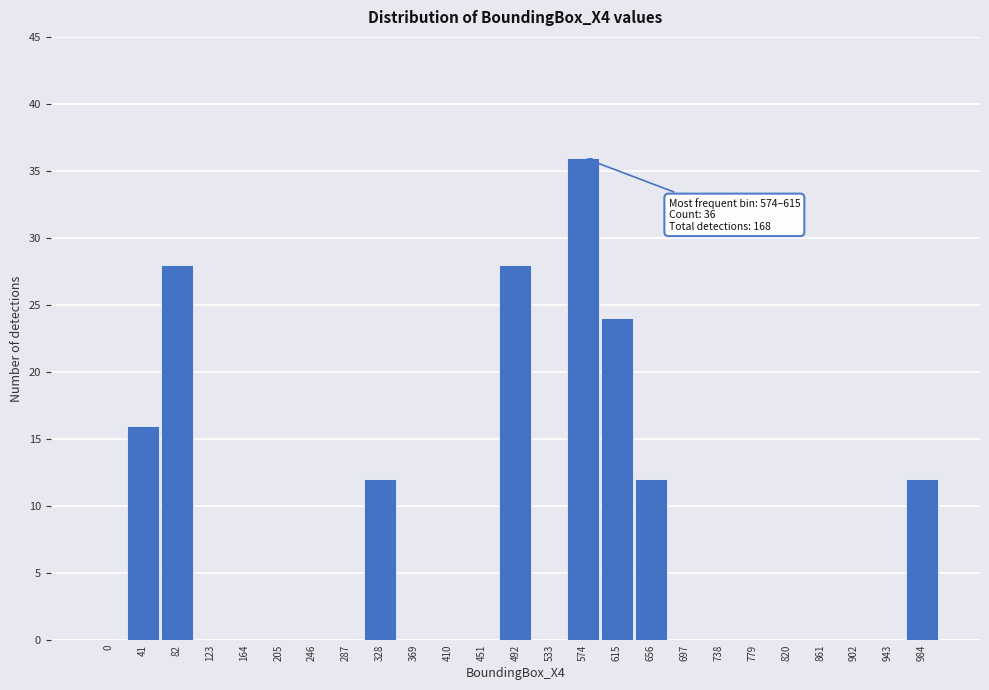

Reading right to left, list all the values displayed in this chart.

984=12	943=0	902=0	861=0	820=0	779=0	738=0	697=0	656=12	615=24	574=36	533=0	492=28	451=0	410=0	369=0	328=12	287=0	246=0	205=0	164=0	123=0	82=28	41=16	0=0